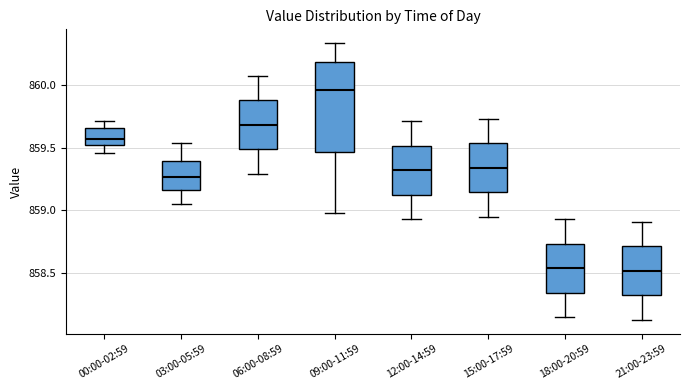

Reading left to right, read every box against the y-axis: the position of its median line, the range the box covers, and the ends of its whiskers. The values are not printed on the chart, so give them approximately, as read against the axis.

00:00-02:59: median 859.55, box 859.50 to 859.65, whiskers 859.45 to 859.70
03:00-05:59: median 859.25, box 859.15 to 859.40, whiskers 859.05 to 859.55
06:00-08:59: median 859.70, box 859.50 to 859.90, whiskers 859.30 to 860.05
09:00-11:59: median 859.95, box 859.45 to 860.20, whiskers 859.00 to 860.35
12:00-14:59: median 859.30, box 859.15 to 859.50, whiskers 858.95 to 859.70
15:00-17:59: median 859.35, box 859.15 to 859.55, whiskers 858.95 to 859.75
18:00-20:59: median 858.55, box 858.35 to 858.75, whiskers 858.15 to 858.95
21:00-23:59: median 858.50, box 858.35 to 858.70, whiskers 858.15 to 858.90